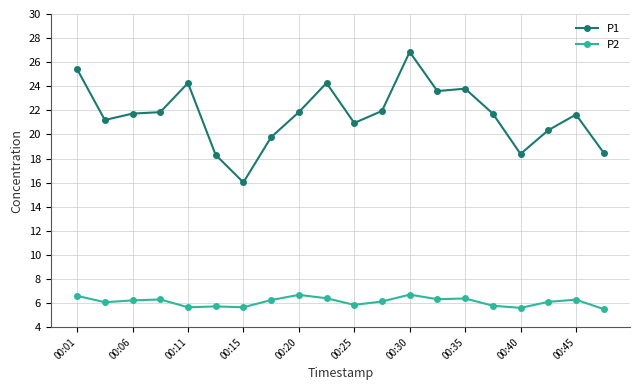

Which series has the largest total across all categories?

P1